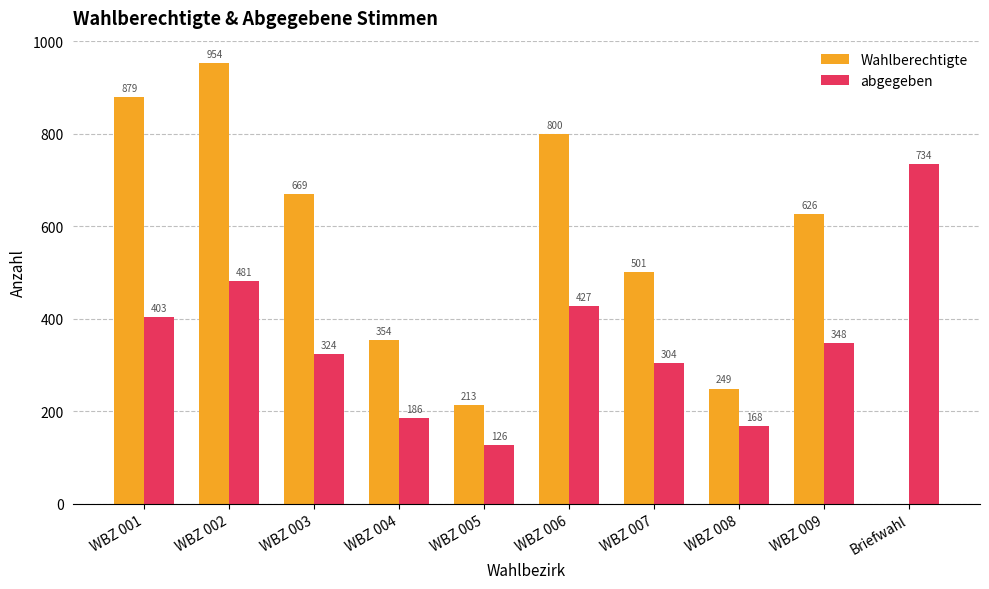

What is the total value across all series at WBZ 003?

993